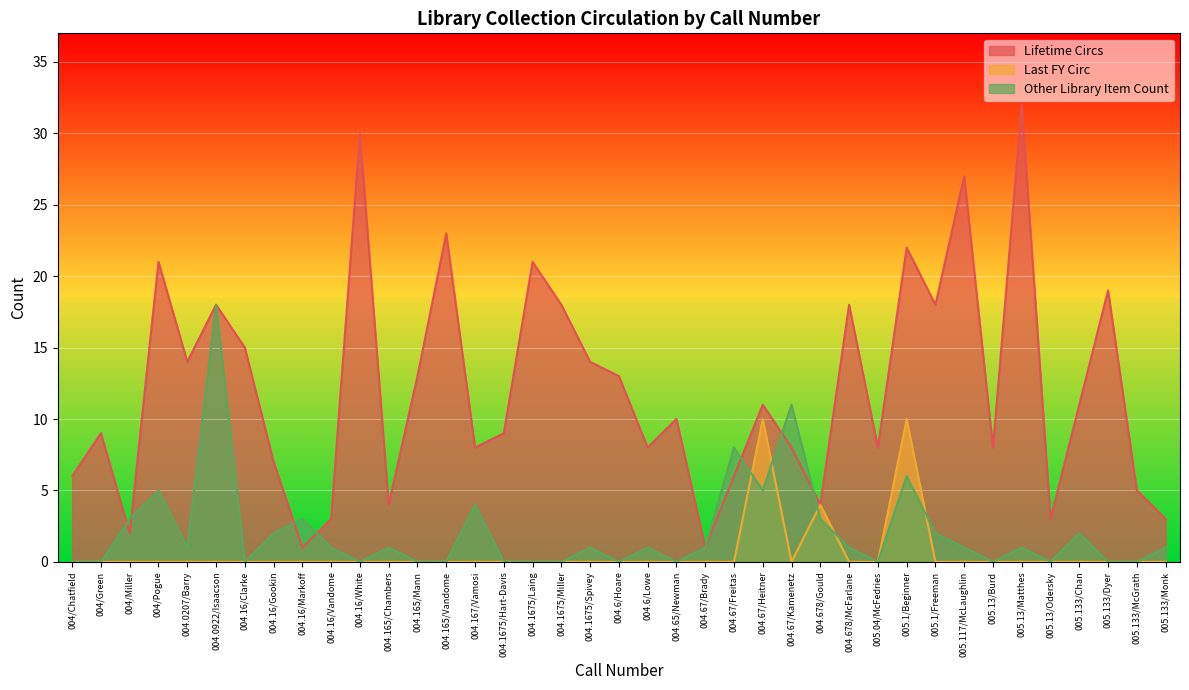

At which label is Lifetime Circs closest to 16?

004.16/Clarke